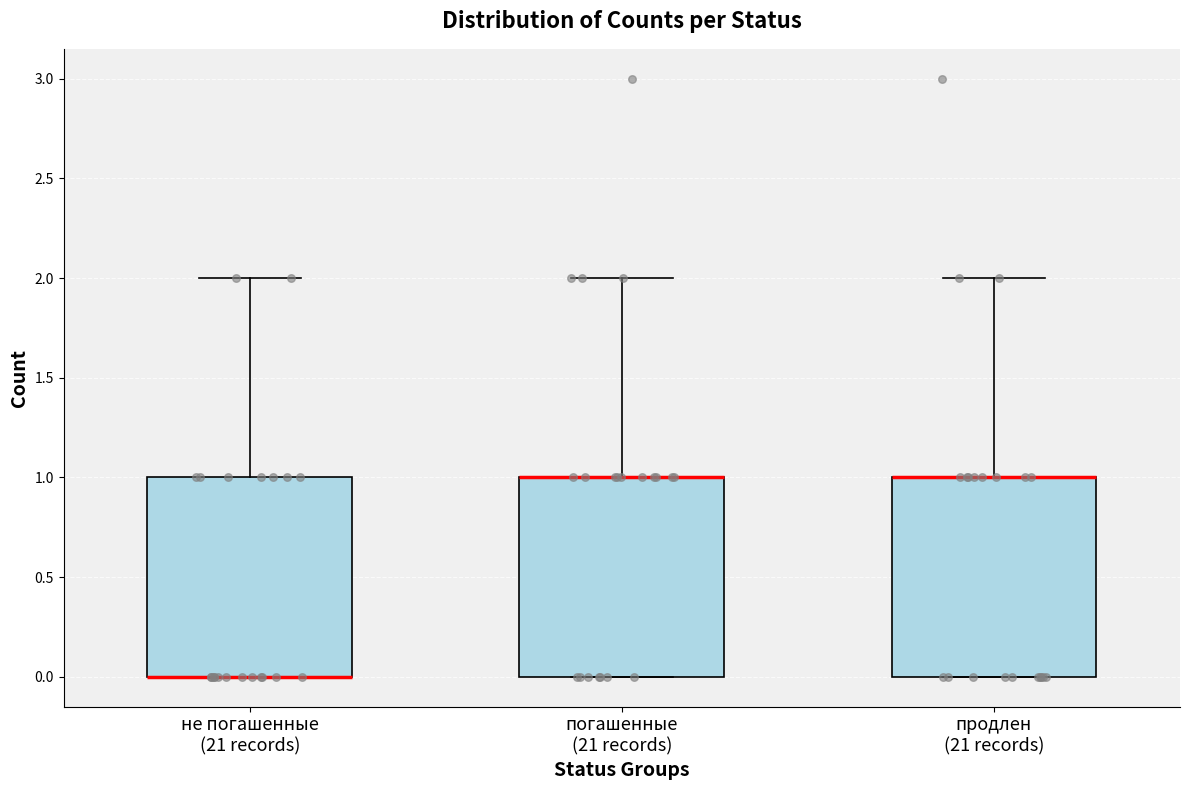

Where is the upper edge of the box for продлен (21 records) on the y-axis? The values are not printed on the chart, so give them approximately, as read against the axis.

1